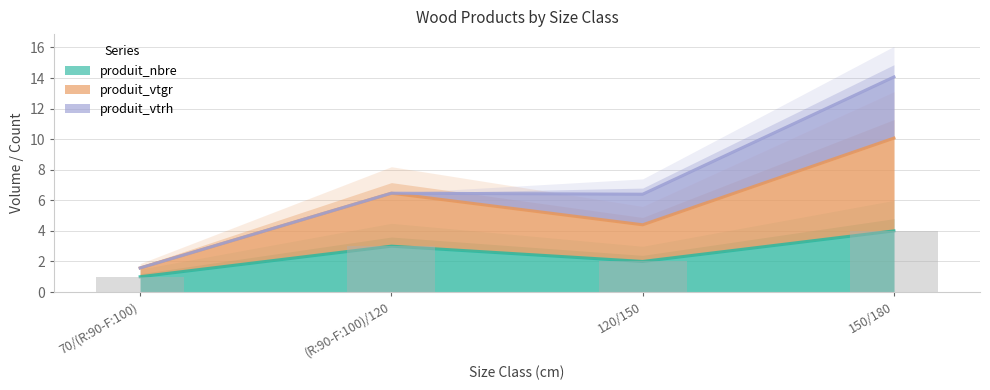

List the labels in order of produit_nbre value, smallest first.

70/(R:90-F:100), 120/150, (R:90-F:100)/120, 150/180